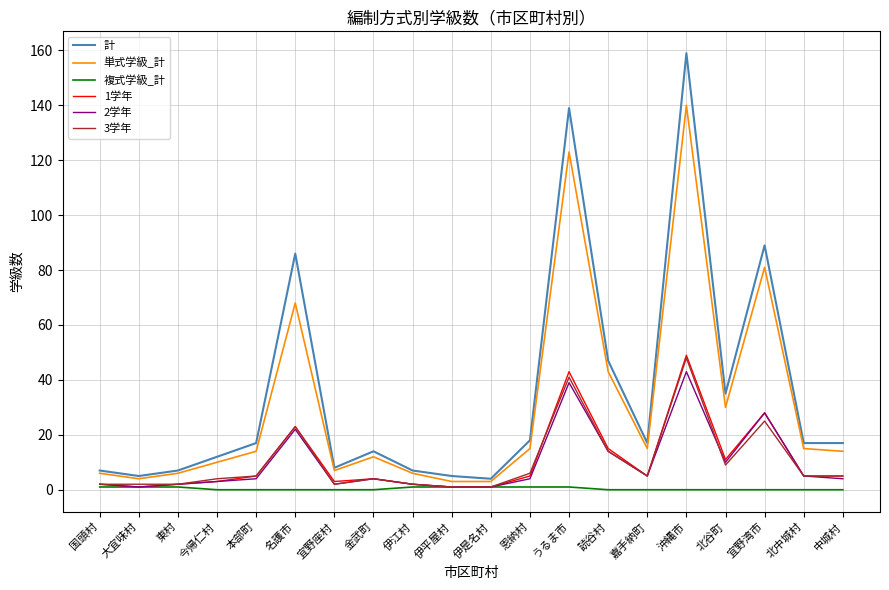

Is the value of 単式学級_計 at 中城村 greater than the value of 計 at 北谷町?

No